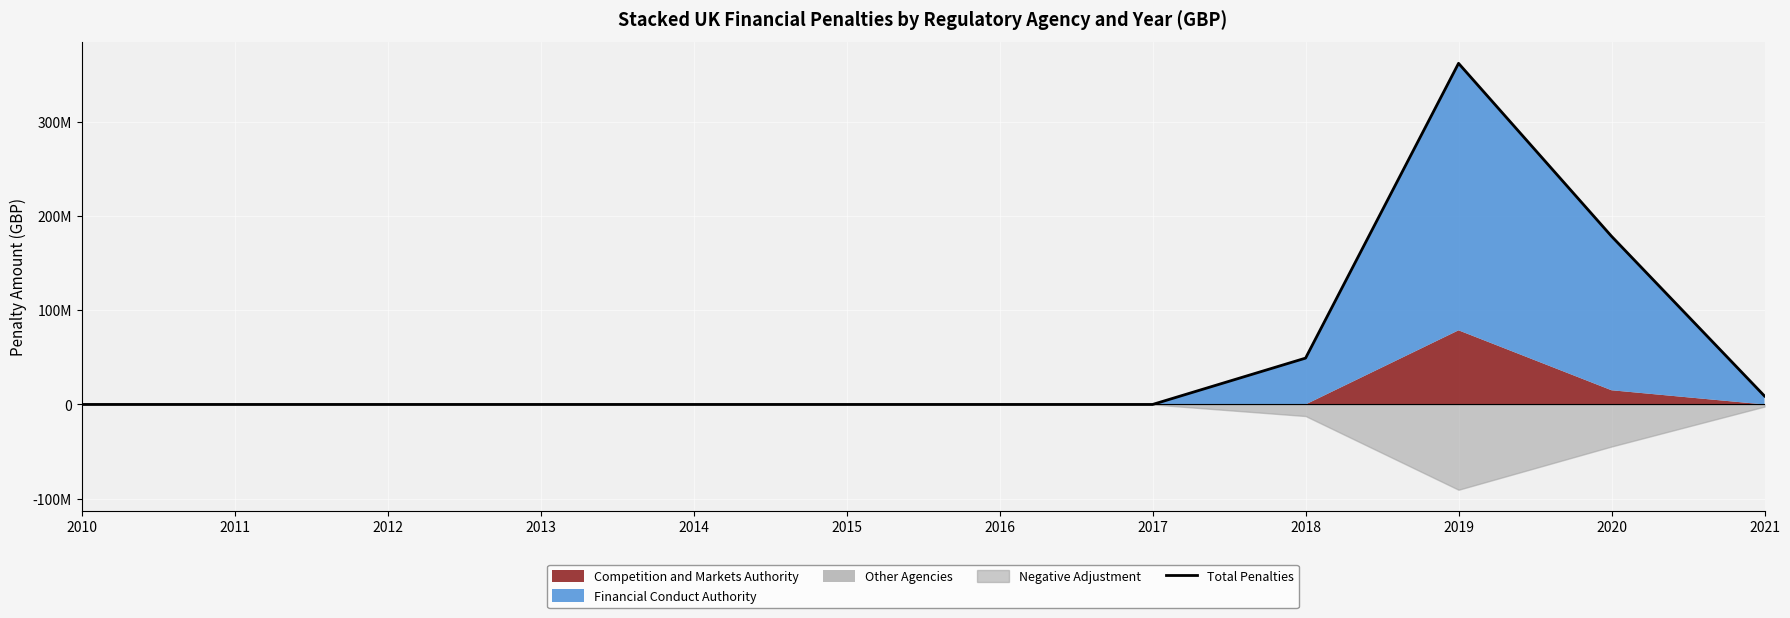

Rank the categories by value from highest to lowest.

2019, 2020, 2018, 2021, 2010, 2011, 2012, 2013, 2014, 2015, 2016, 2017